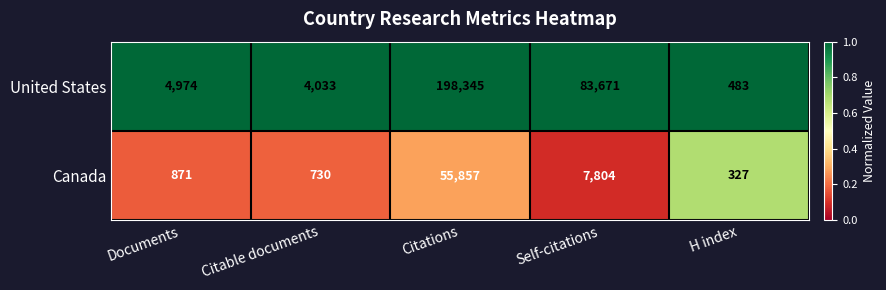

Rank the series by their maximum value, from lowest to highest.

Canada, United States